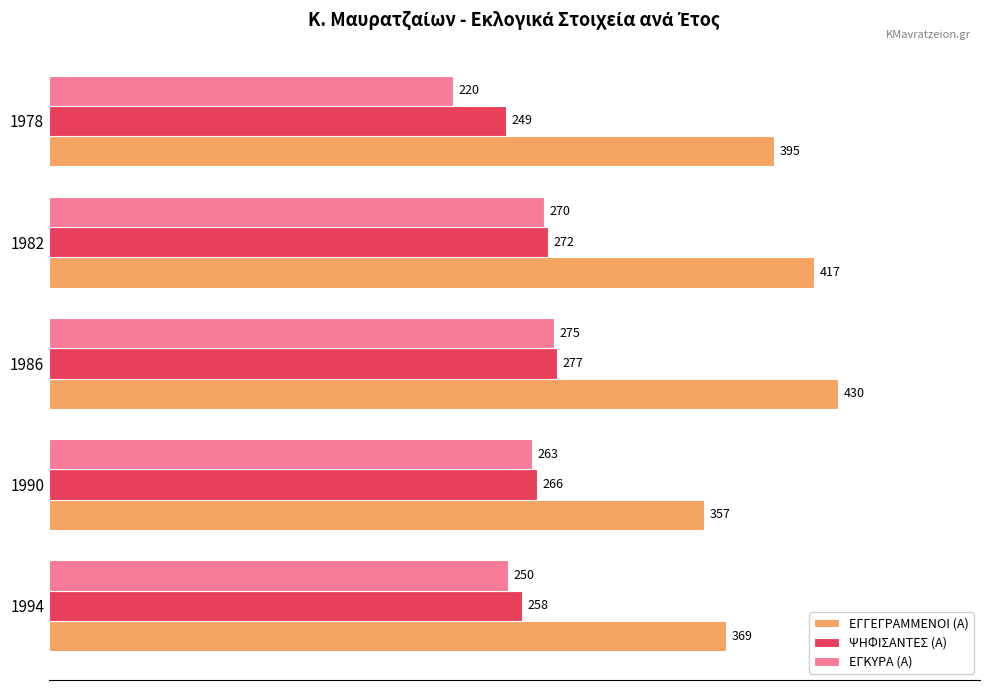

Is it true that ΕΓΓΕΓΡΑΜΜΕΝΟΙ (Α) equals 369 at 1994?

True